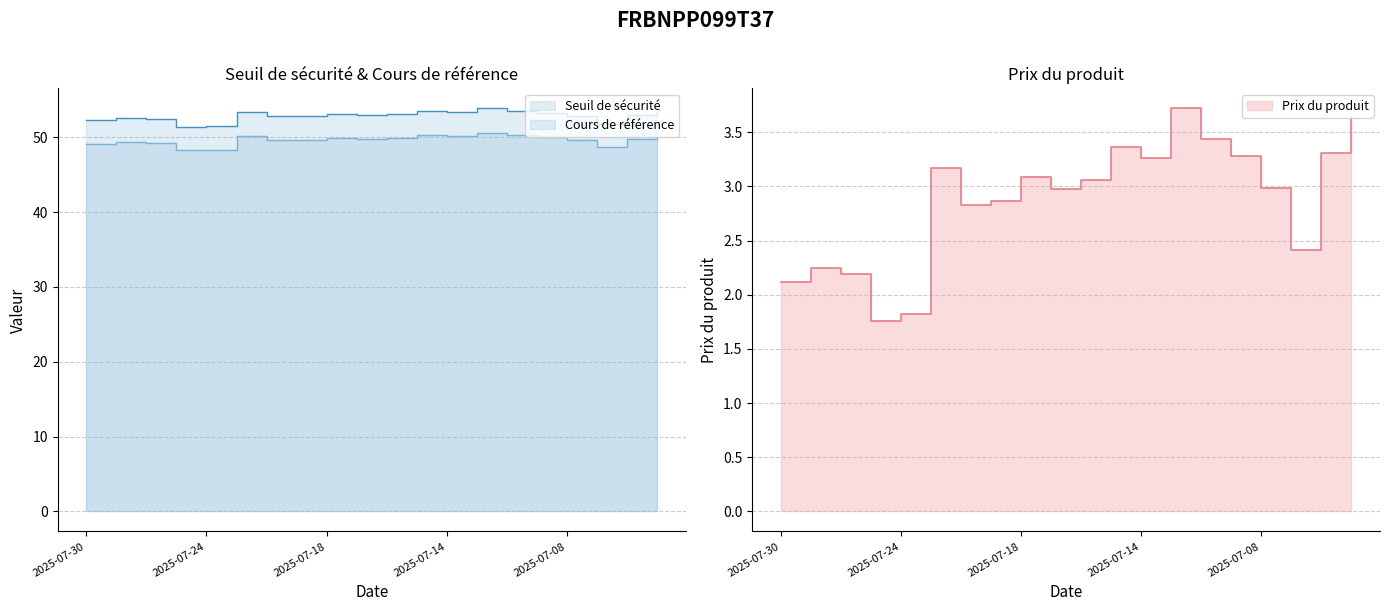

What is the minimum value shown in the chart?

1.8